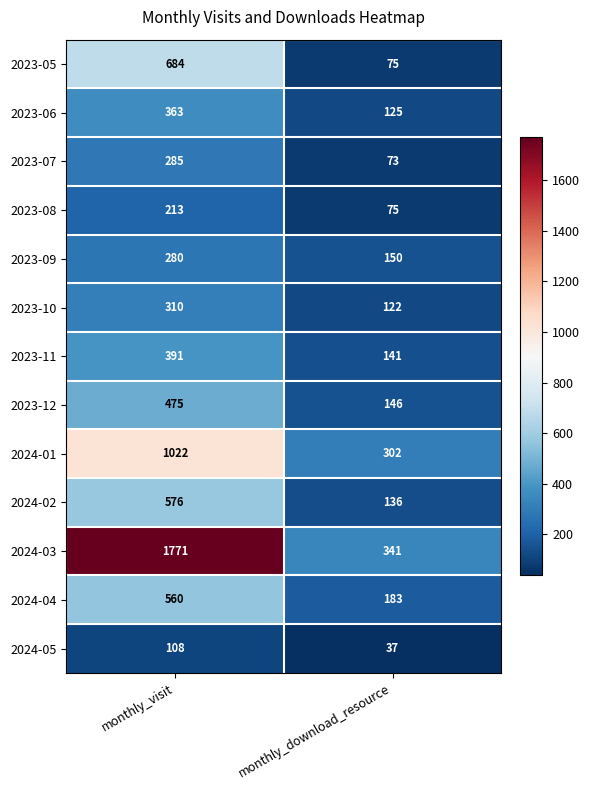

What is the difference between the maximum and minimum values in the 2023-10 series?

188